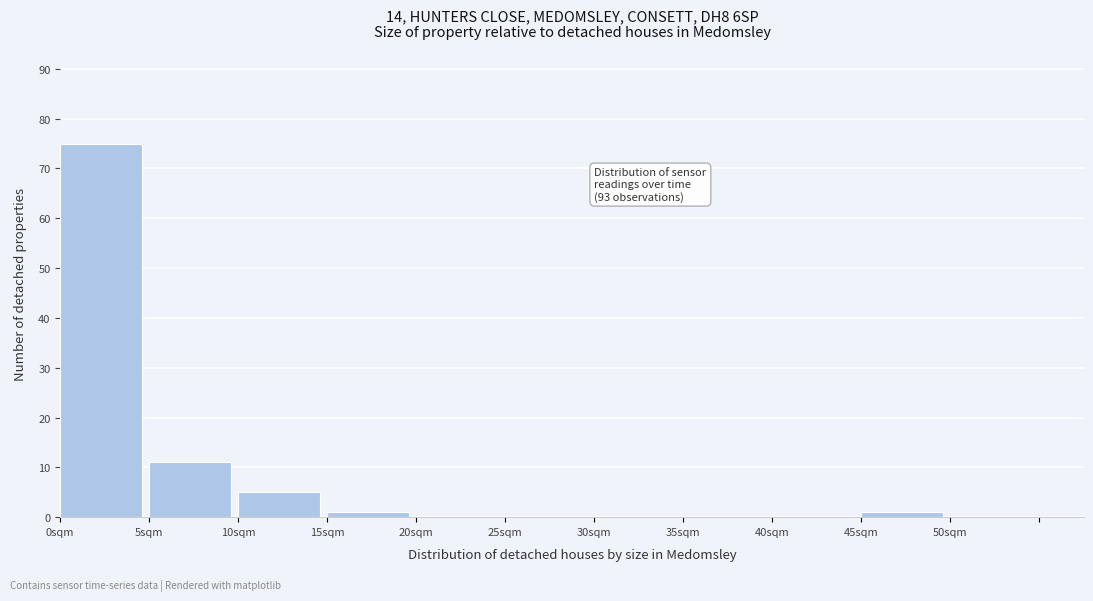

Which range on the x-axis has the tallest bar?

0 to 5